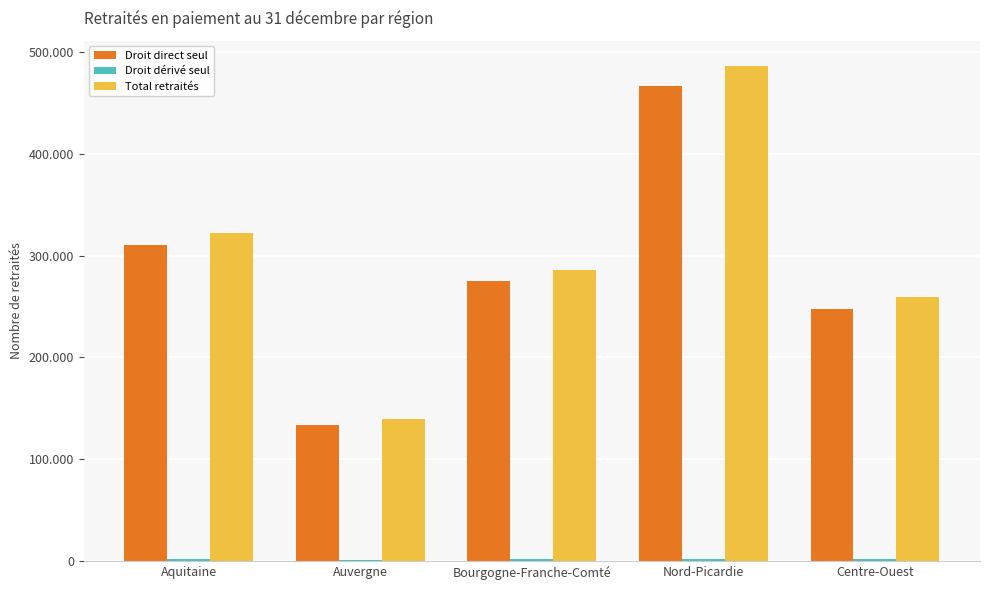

What position from the left is Bourgogne-Franche-Comté?

3